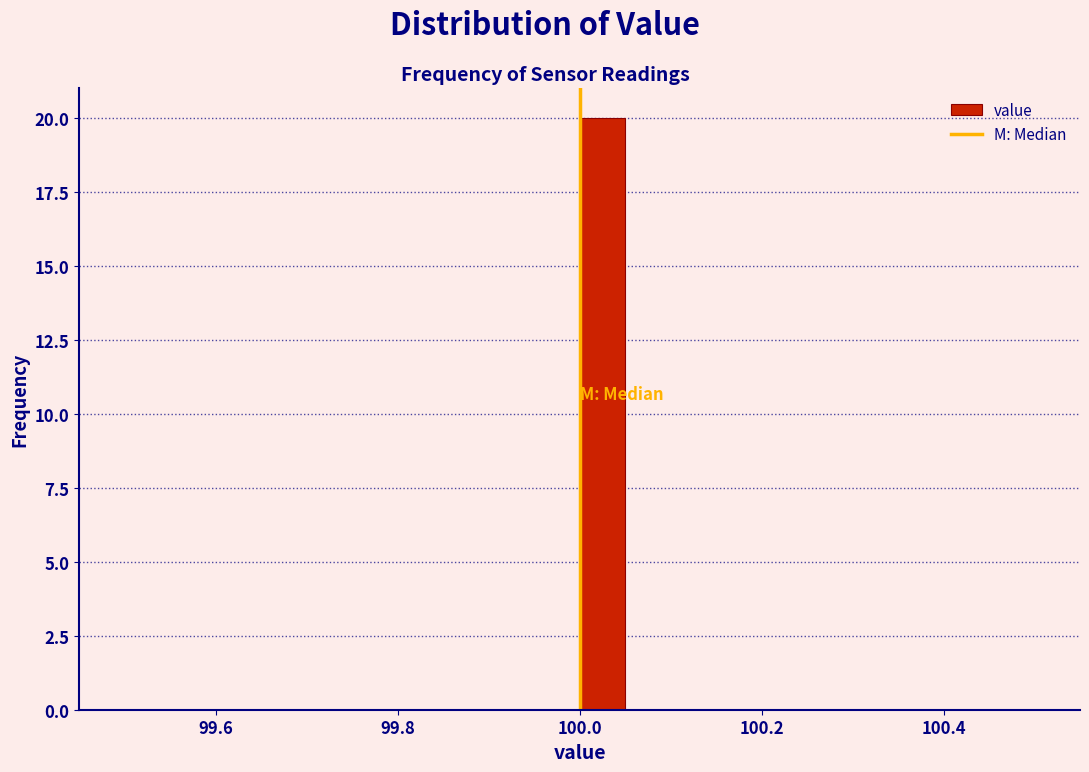

Around what value on the x-axis is the tallest bar? Give the approximate position of its centre, as read against the axis.

100.02